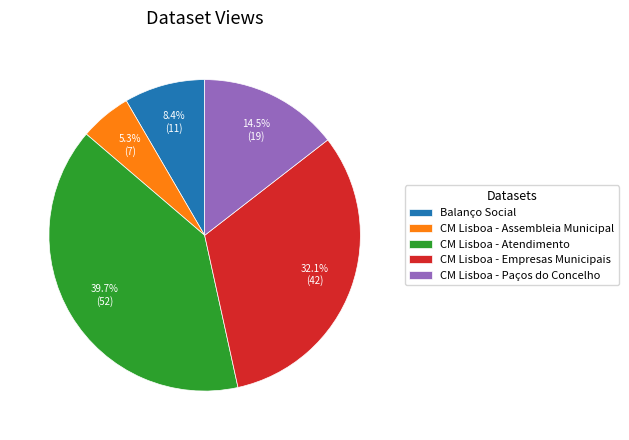

How many segments does this pie chart have?

5